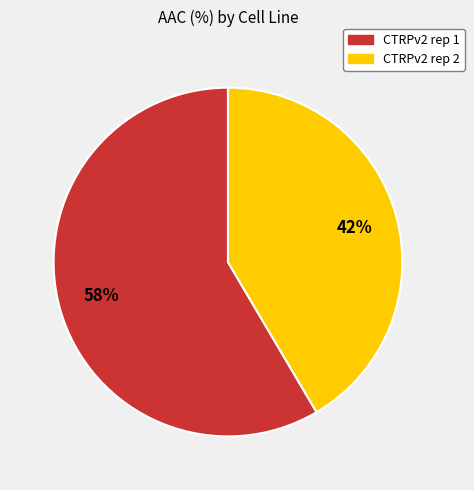

Is the sum of CTRPv2 rep 1 and CTRPv2 rep 2 greater than half?

Yes